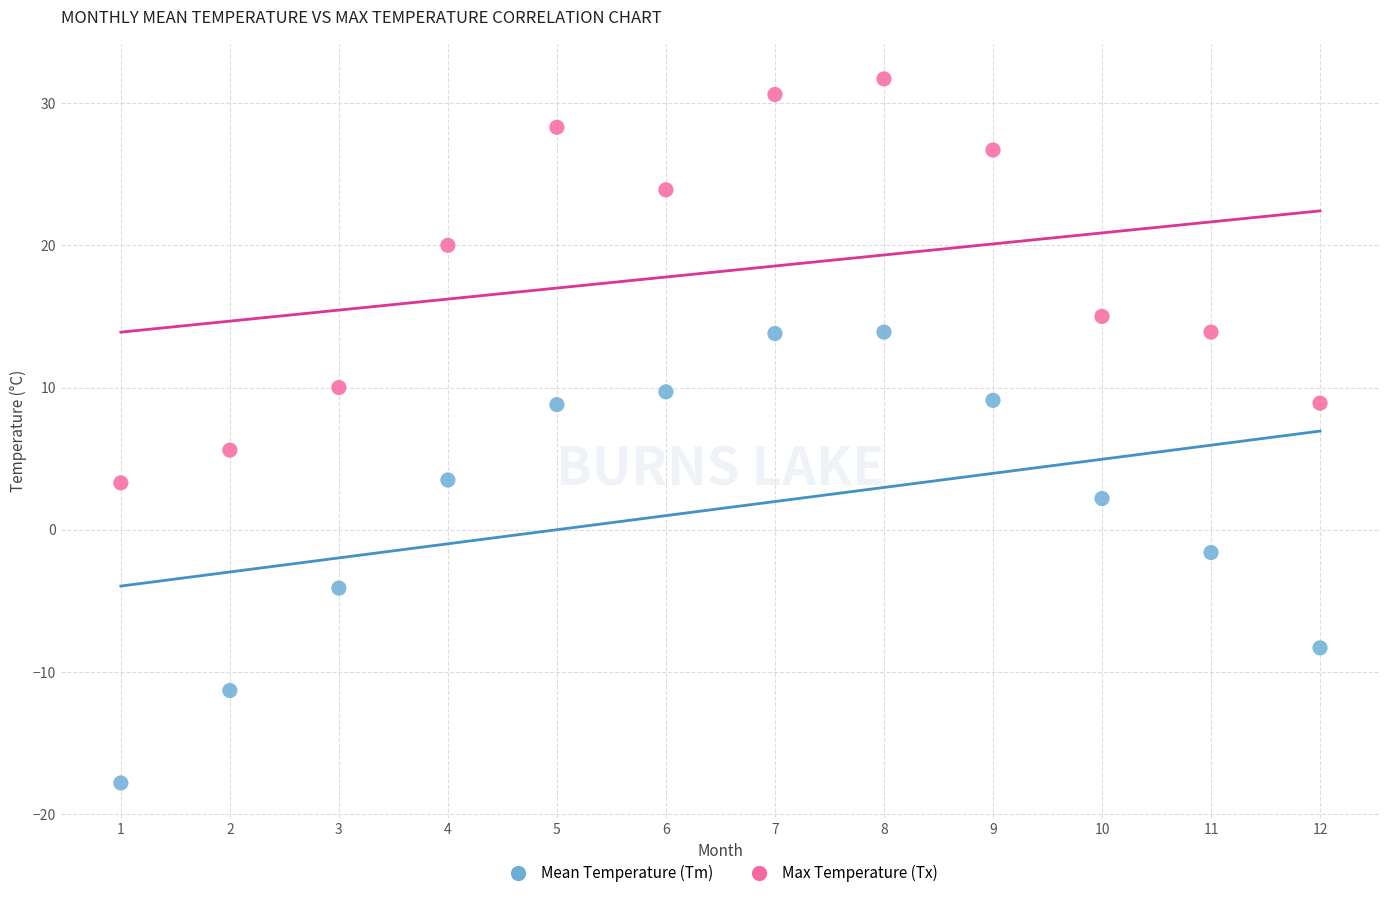

Which series contains the lowest Y value?

Mean Temperature (Tm)